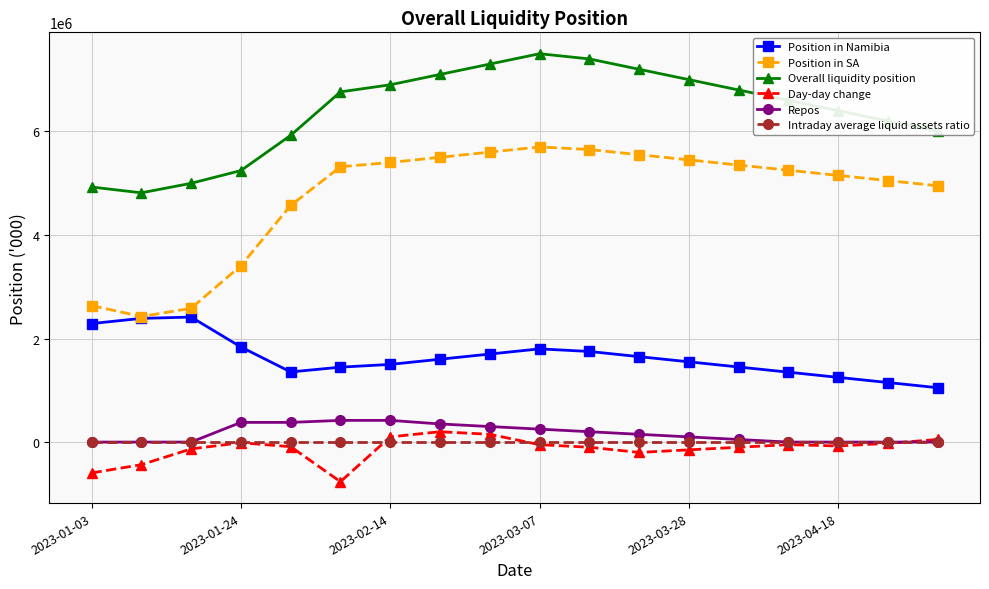

What is the maximum value shown in the chart?

7500000.0